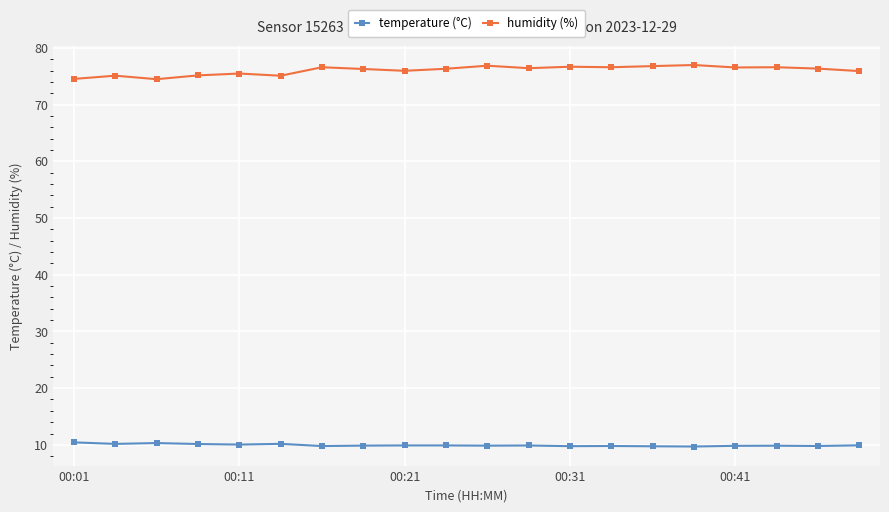

How many distinct data groups are displayed?

2